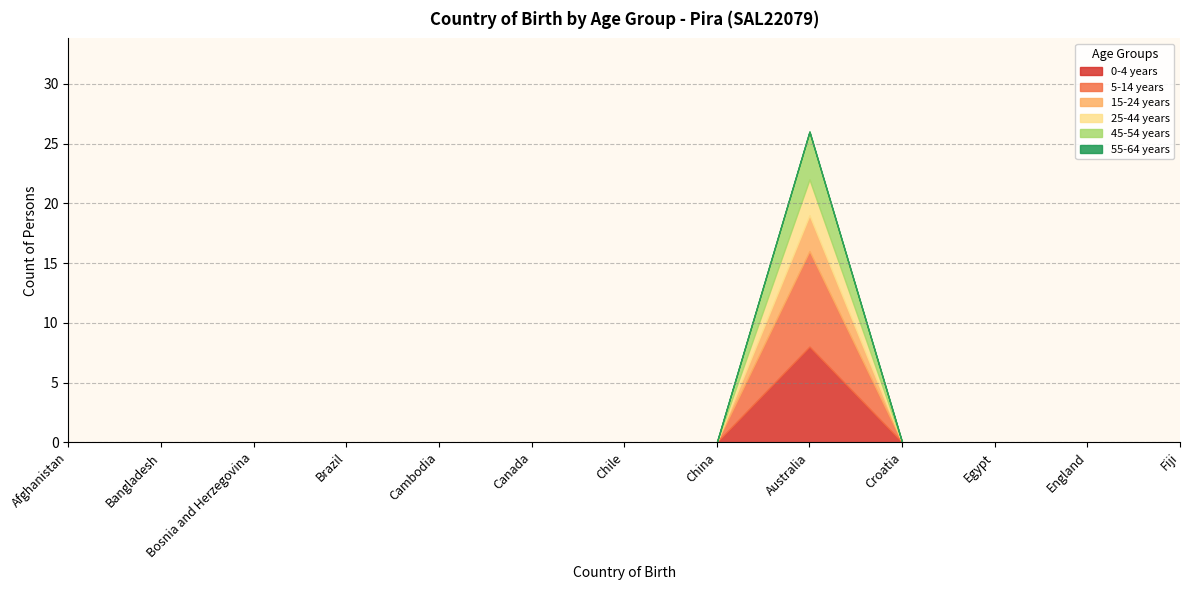

Which series has the largest total across all categories?

0-4 years